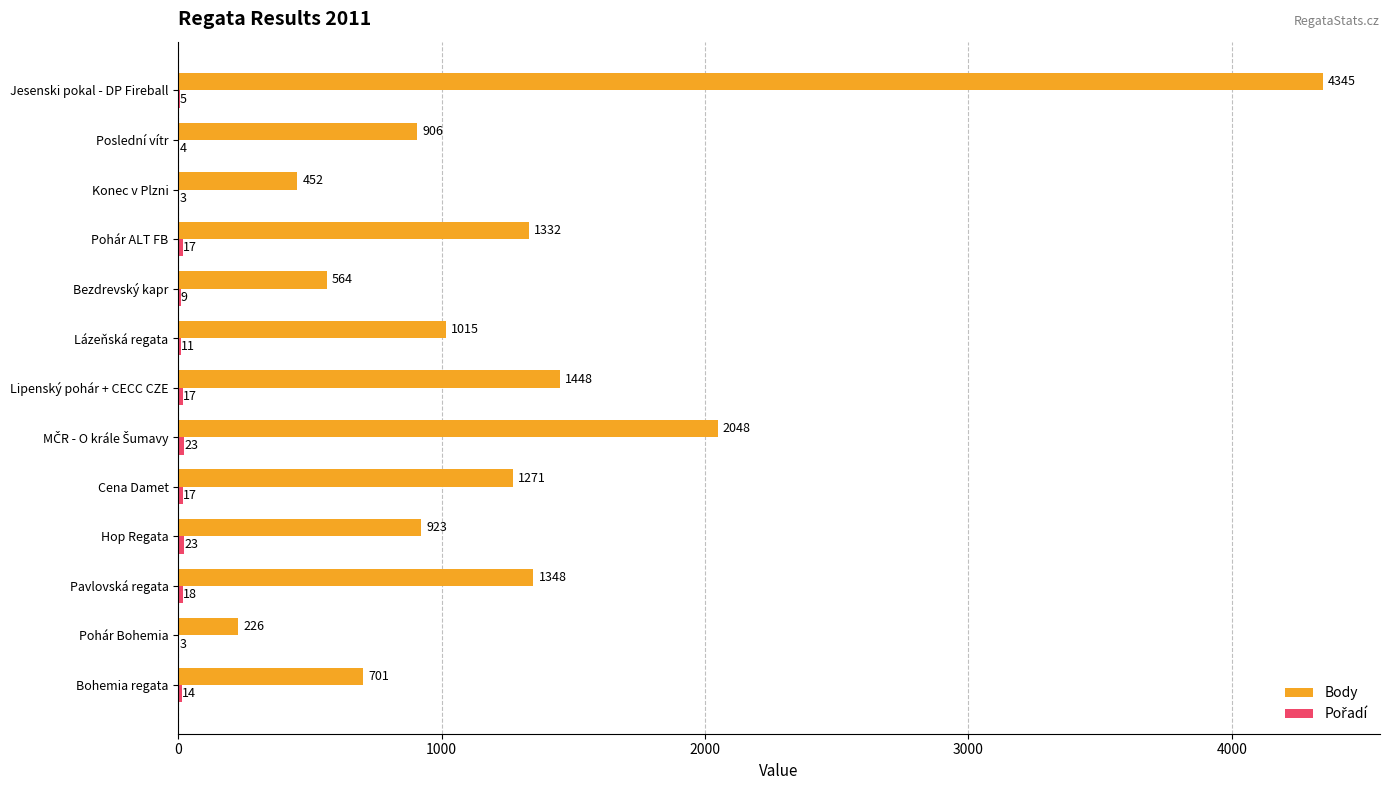

Count the number of data series in this chart.

2